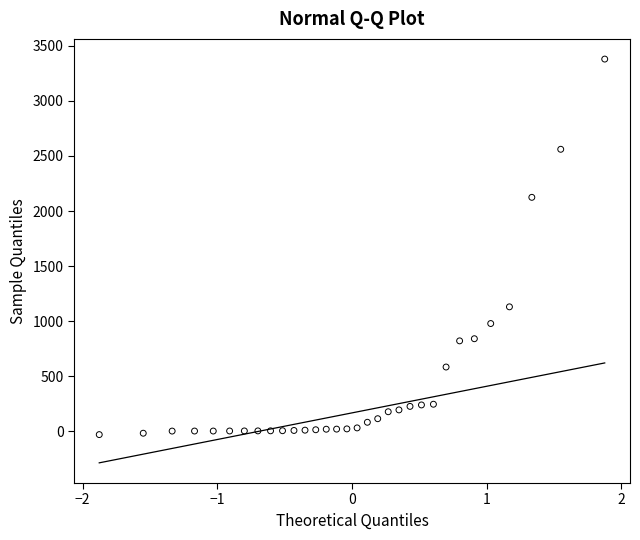

What Y value in the scatter plot is closest to 1674?

2124.2